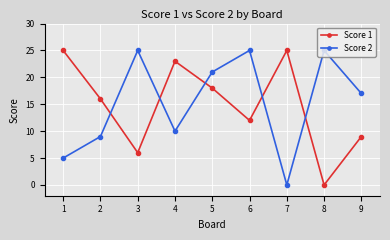

What is the approximate value of Score 2 at 2?

9